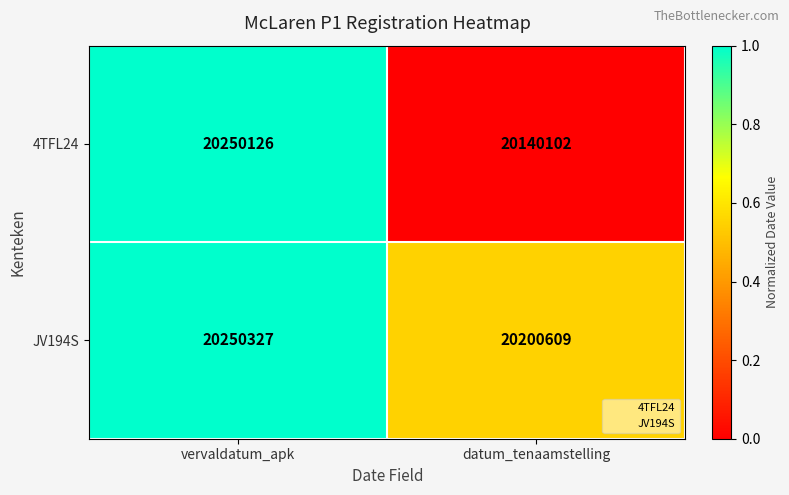

At which category is the sum across all series the highest?

vervaldatum_apk